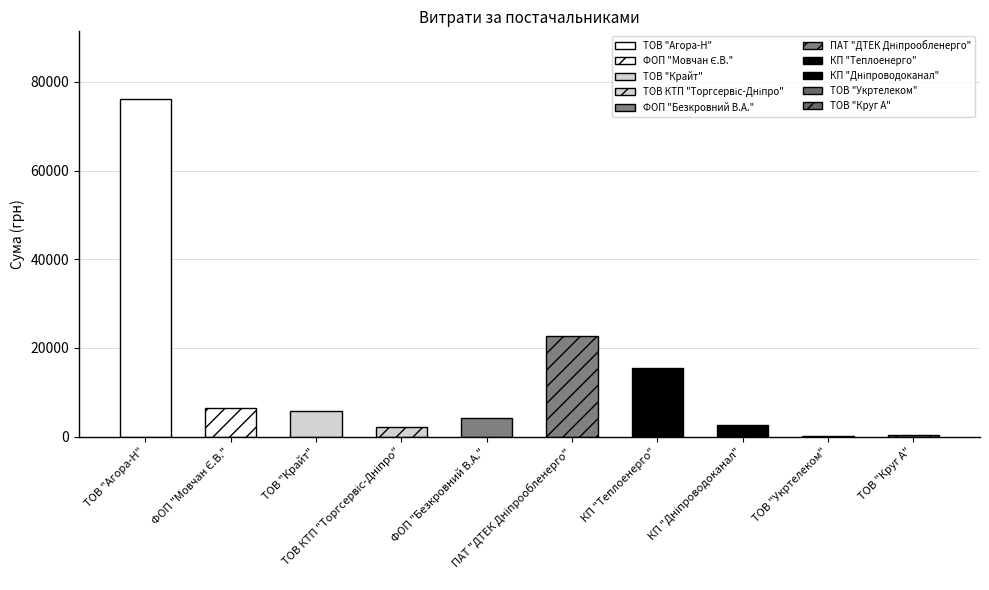

The chart shows a value of 9291.1 at ФОП "Мовчан Є.В.". True or false?

False